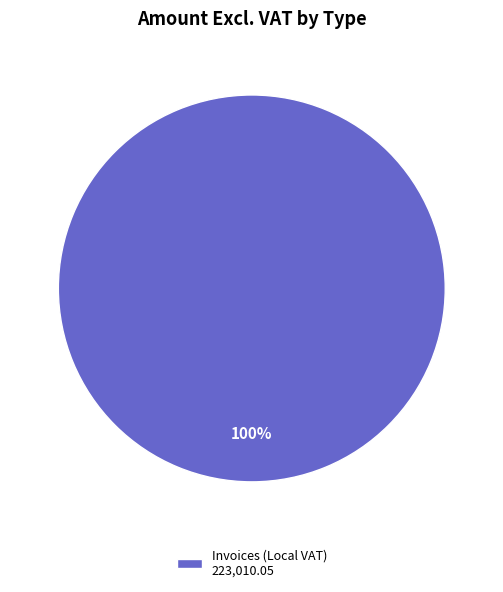

Is it true that Invoices (Local VAT) 223,010.05 is 100% of the pie?

True